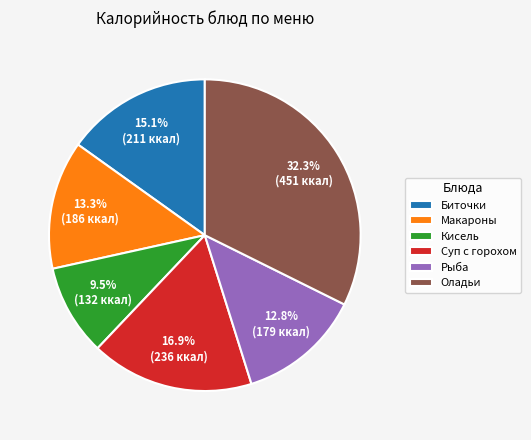

Which has a higher value, Макароны or Суп с горохом?

Суп с горохом